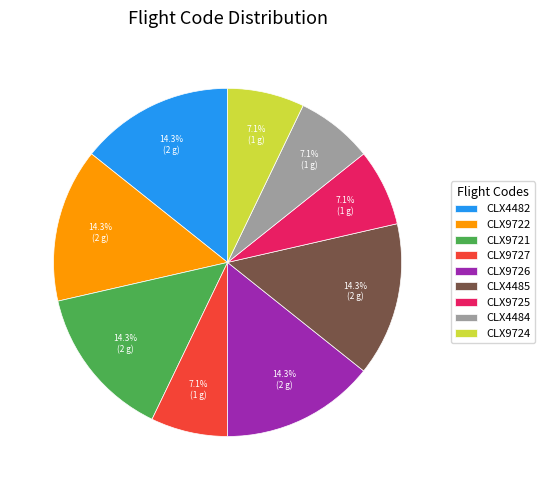

Is there a majority slice in this chart?

No